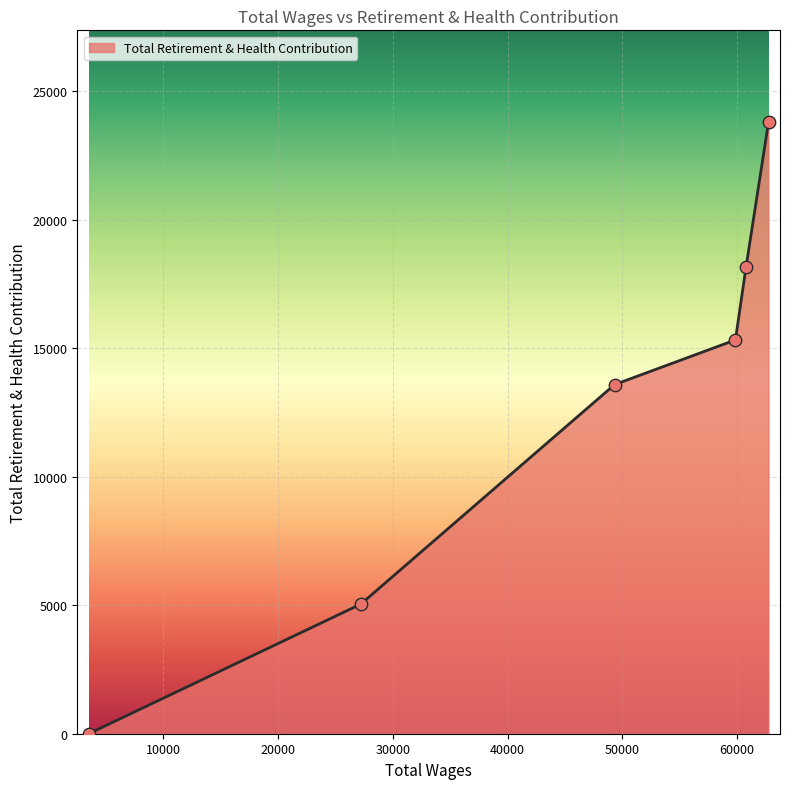

What is the maximum value shown in the chart?

23790